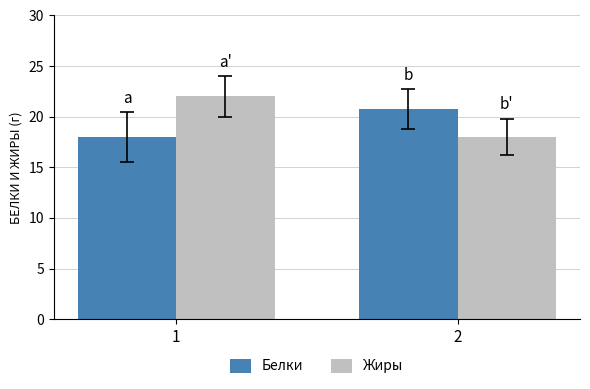

List the series in order of their overall mean, highest first.

Жиры, Белки